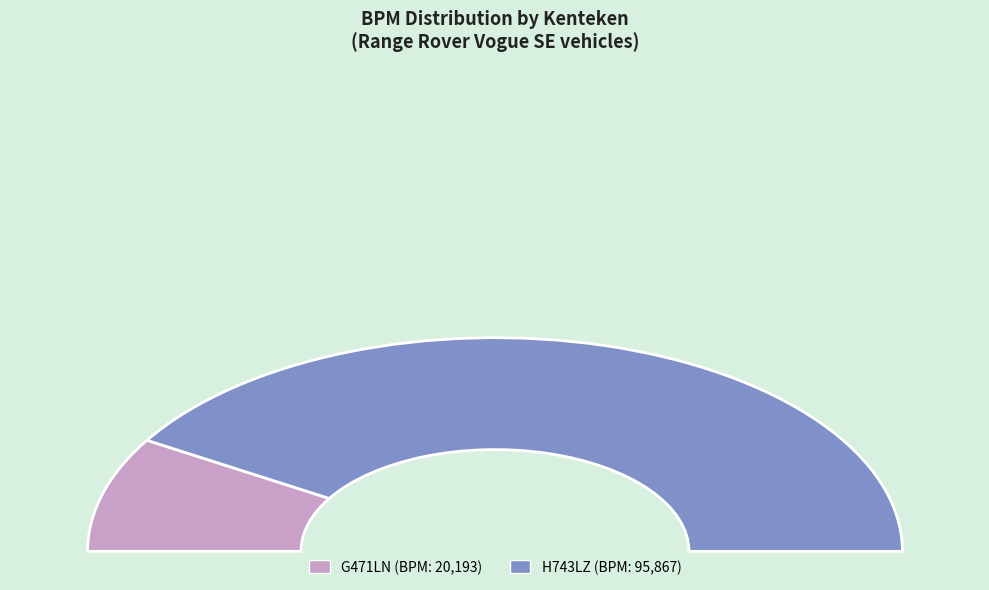

How much of the chart is everything except G471LN?

82.6%